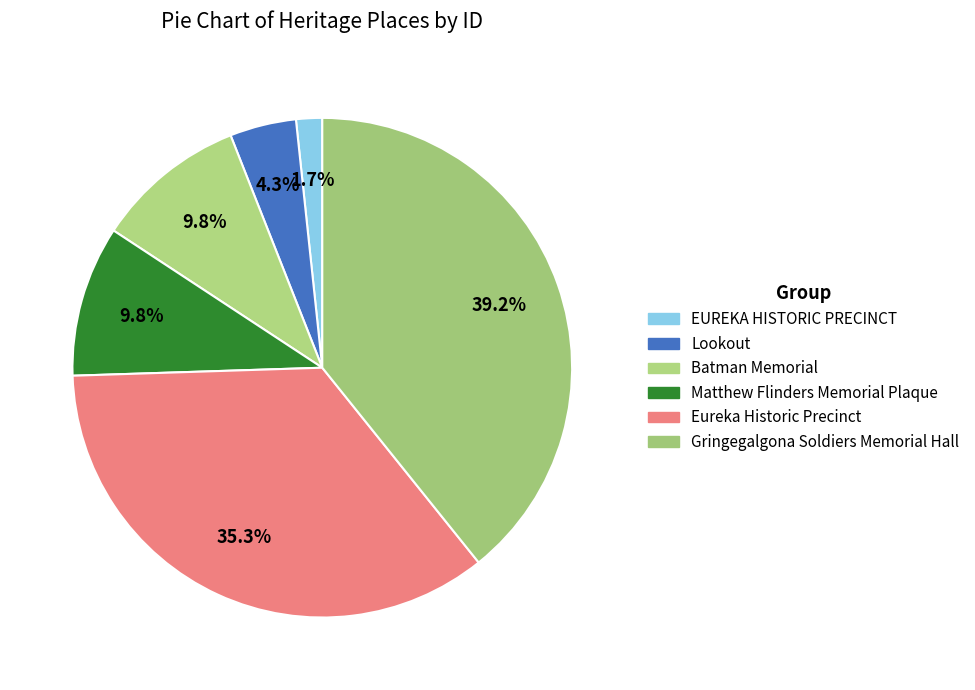

To the nearest percent, what is the difference between the Matthew Flinders Memorial Plaque and Gringegalgona Soldiers Memorial Hall slice percentages?

29%